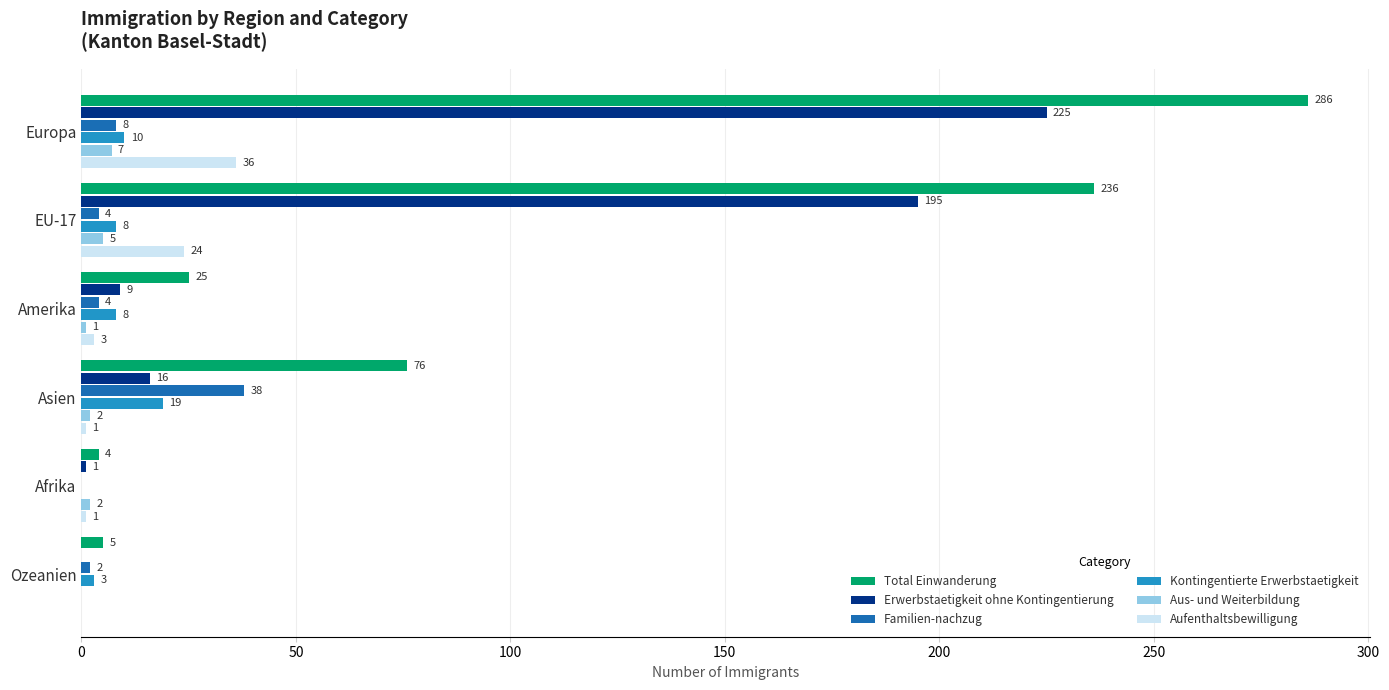

Which series has the widest spread of values?

Total Einwanderung